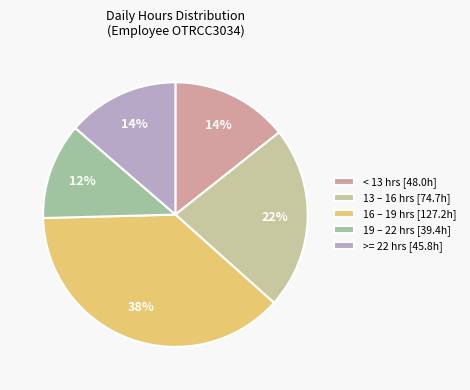

Is there a majority slice in this chart?

No